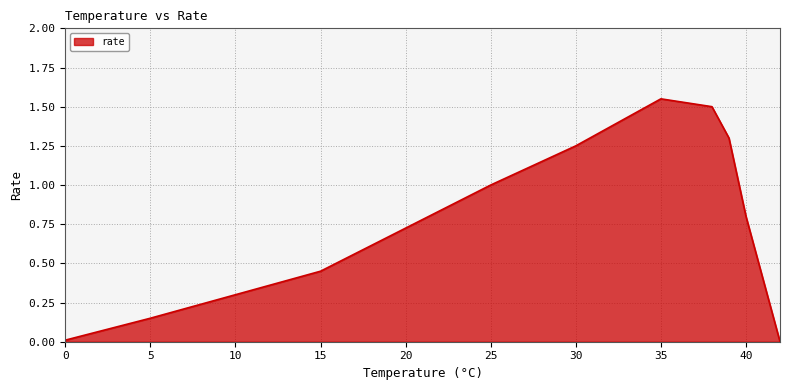

What is the value of the 9th point from the left?

0.8